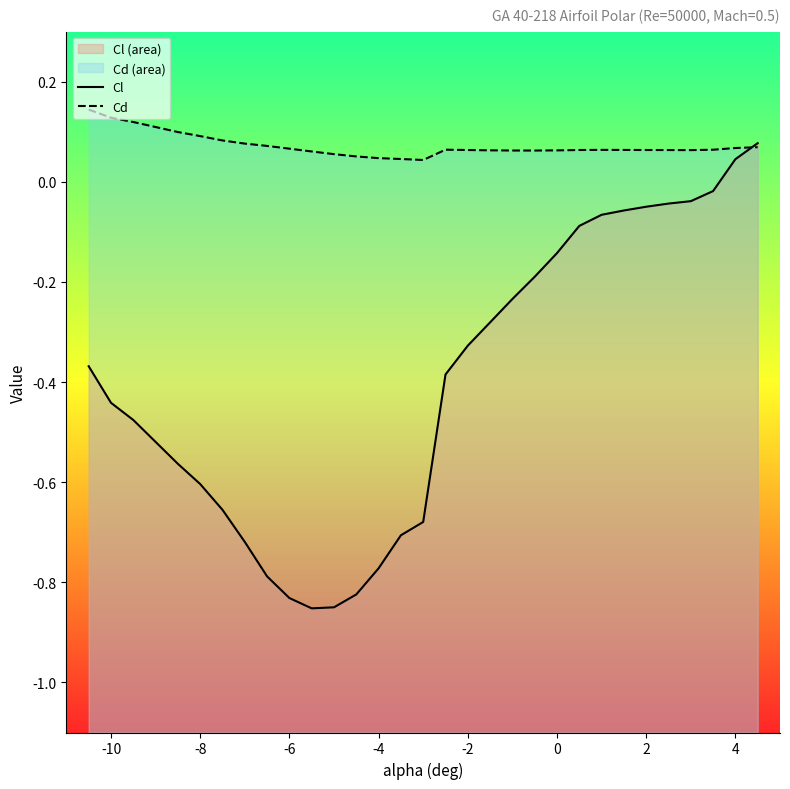

How many lines are shown in the chart?

2